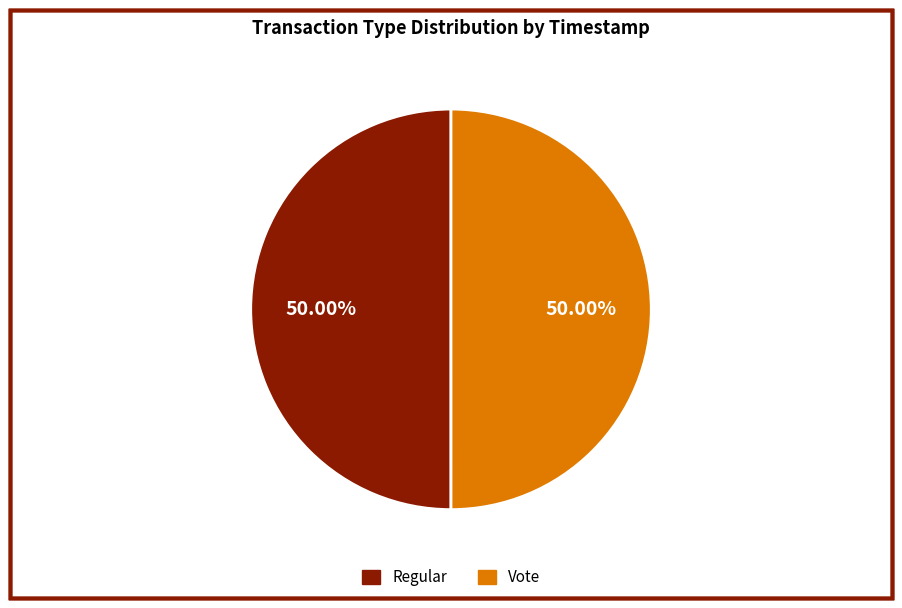

To the nearest percent, what percentage of the pie is Regular?

50%